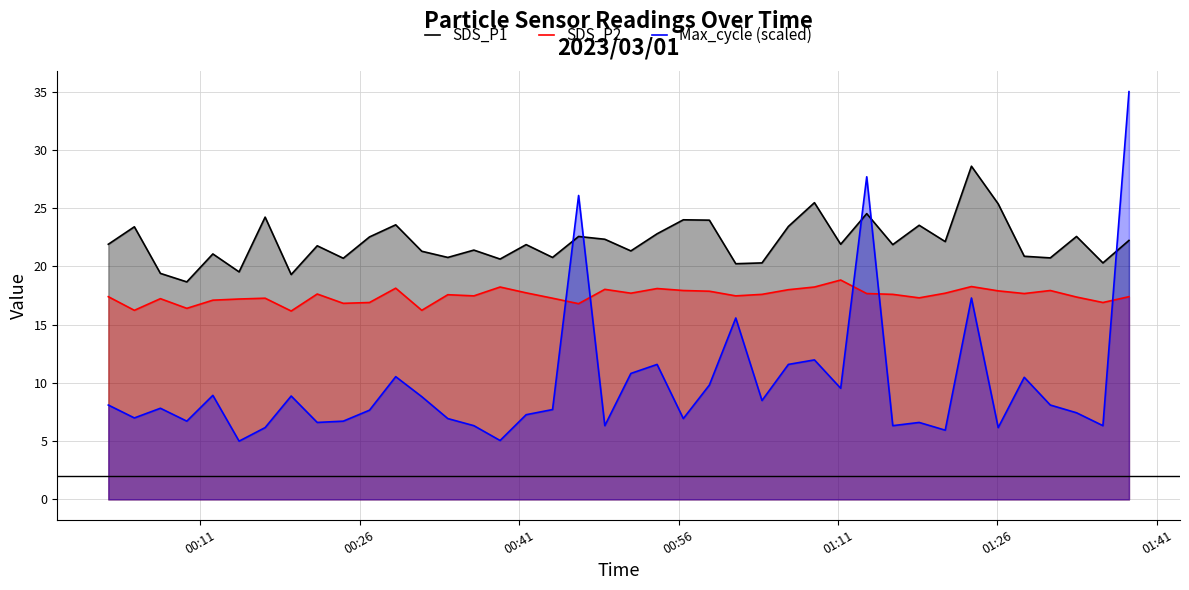

Reading left to right, list all the values displayed in this chart.

SDS_P1: 21.9	23.4	19.4	18.7	21.1	19.5	24.2	19.3	21.8	20.7	22.5	23.6	21.3	20.8	21.4	20.6	21.9	20.8	22.6	22.3	21.3	22.8	24.0	24.0	20.2	20.3	23.4	25.5	21.9	24.5	21.9	23.5	22.1	28.6	25.4	20.9	20.7	22.6	20.3	22.2
SDS_P2: 17.4	16.2	17.2	16.4	17.1	17.2	17.3	16.2	17.6	16.8	16.9	18.1	16.2	17.6	17.5	18.2	17.7	17.3	16.8	18.0	17.7	18.1	17.9	17.9	17.5	17.6	18.0	18.2	18.8	17.7	17.6	17.3	17.7	18.3	17.9	17.7	17.9	17.4	16.9	17.4
Max_cycle (scaled): 8.1	7.0	7.8	6.7	8.9	5.0	6.2	8.9	6.6	6.7	7.7	10.5	8.8	6.9	6.3	5.1	7.3	7.7	26.1	6.3	10.8	11.6	6.9	9.8	15.6	8.5	11.6	12.0	9.5	27.7	6.3	6.6	5.9	17.3	6.2	10.5	8.1	7.4	6.3	35.0